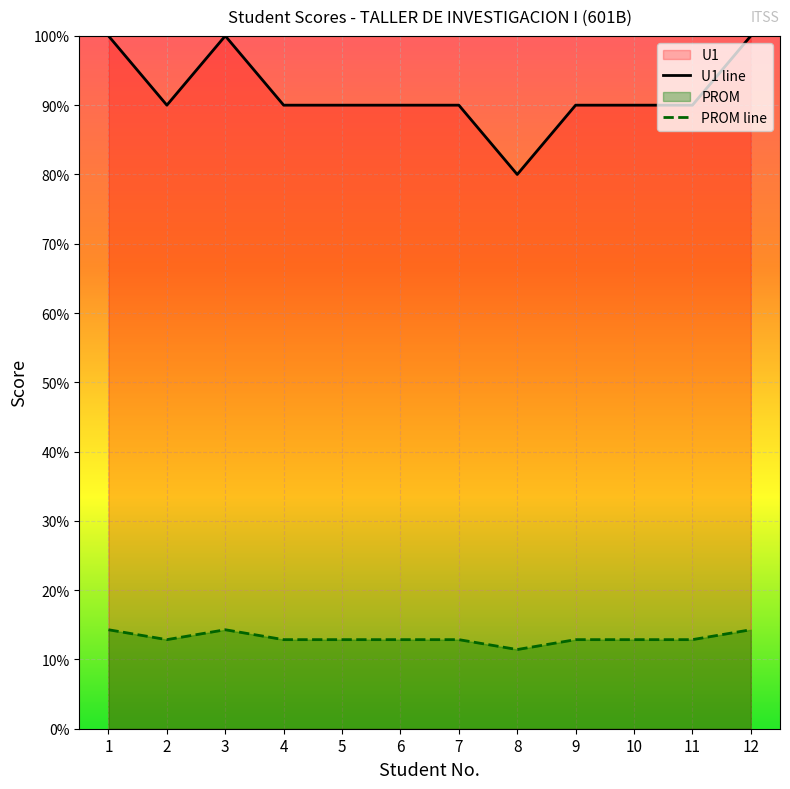

At which category does U1 line reach its first local peak?

3